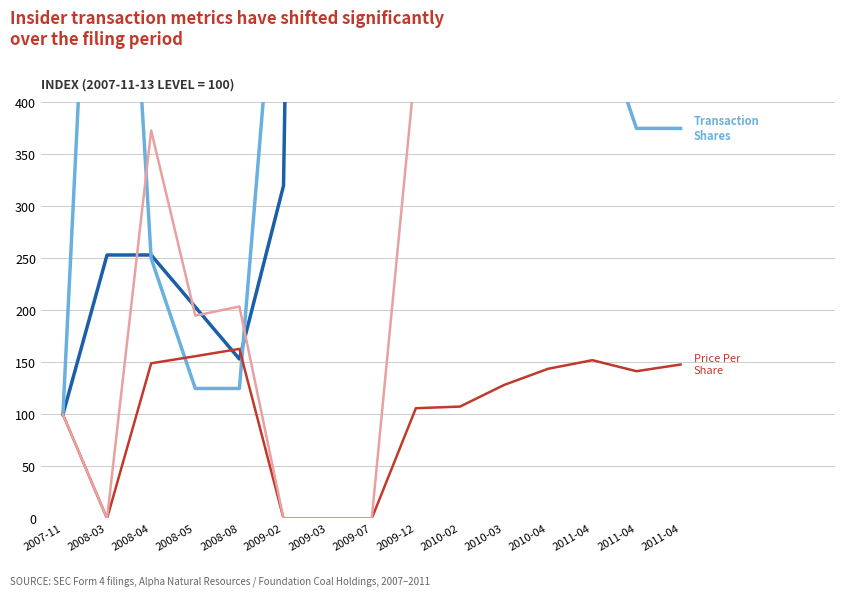

Where is sharesOwnedFollowingTransaction nearest to the value 3116?

2009-03